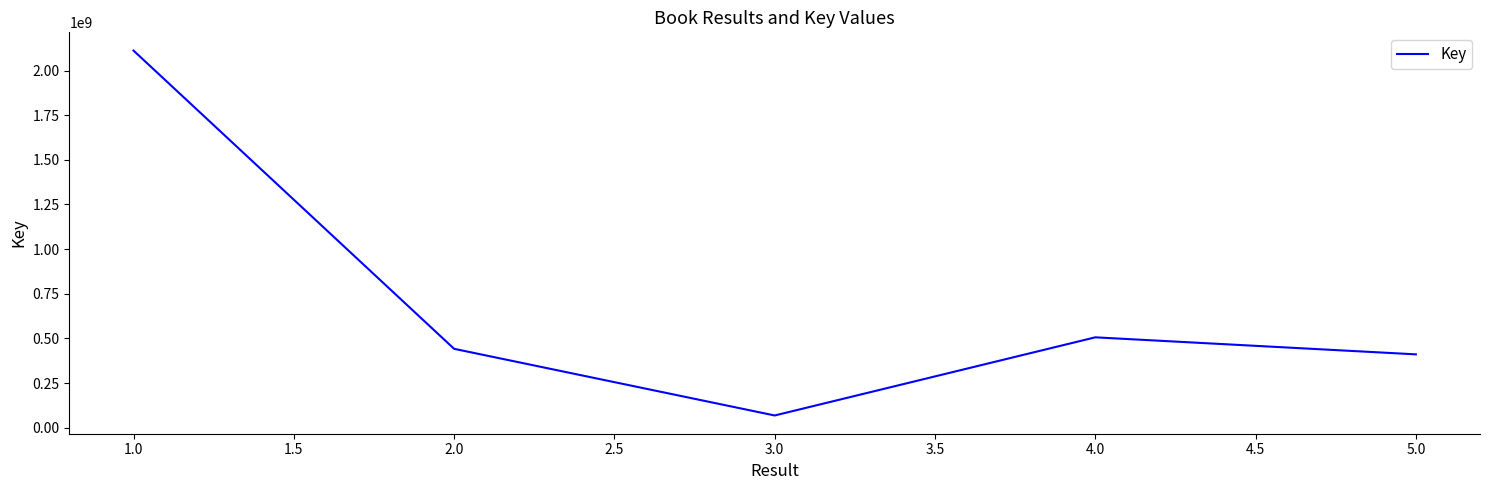

Reading left to right, extract all data points from this chart.

2112056382	441652512	68272632	505975505	410635698